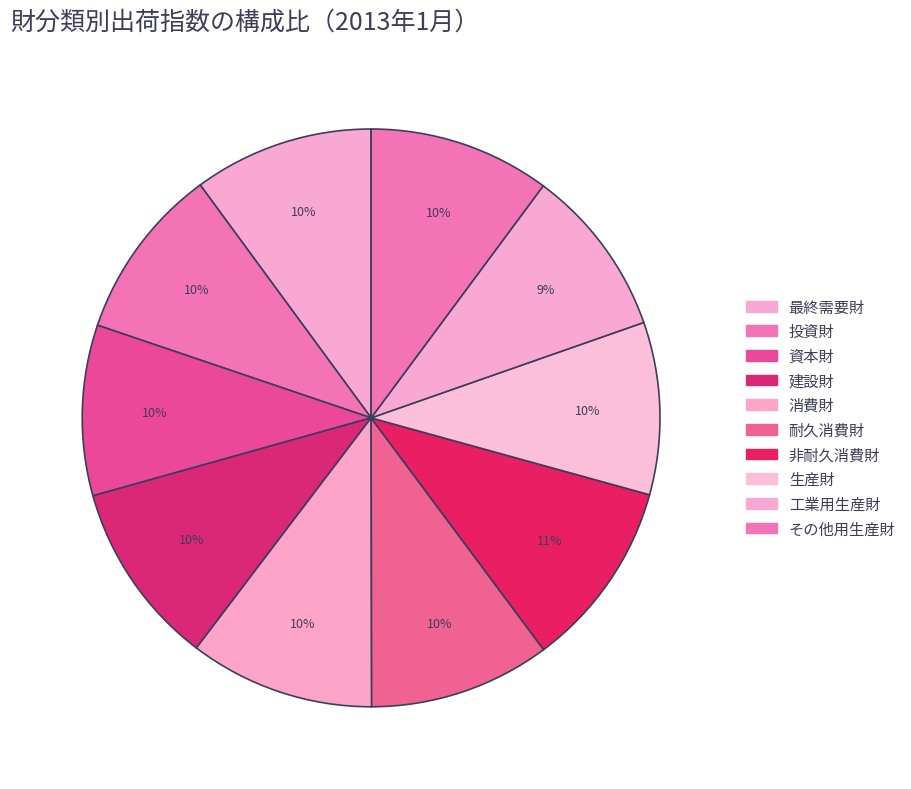

Between 工業用生産財 and その他用生産財, which is larger?

その他用生産財